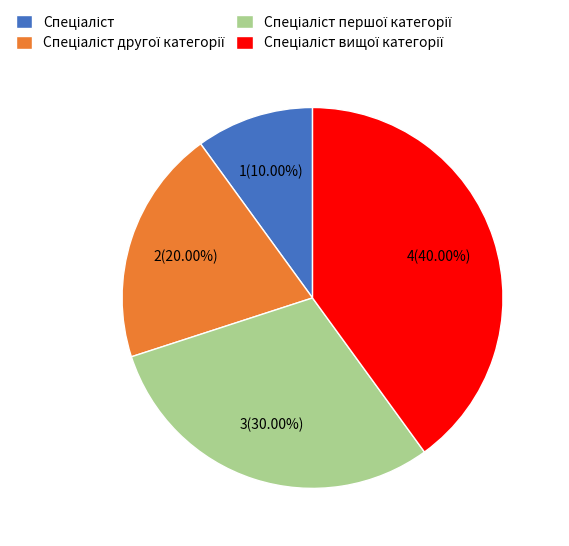

Does any single category account for the majority?

No